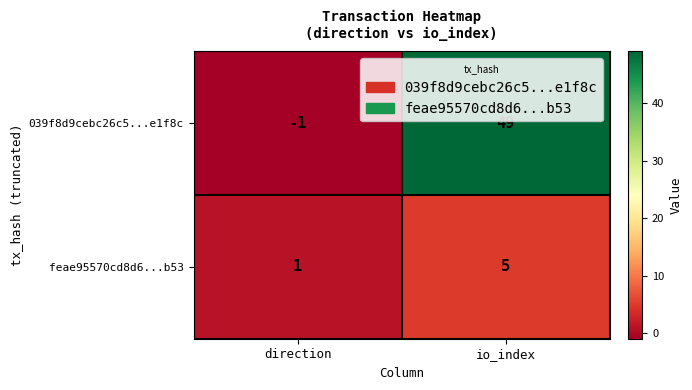

At which label is feae95570cd8d6...b53 closest to 3?

direction